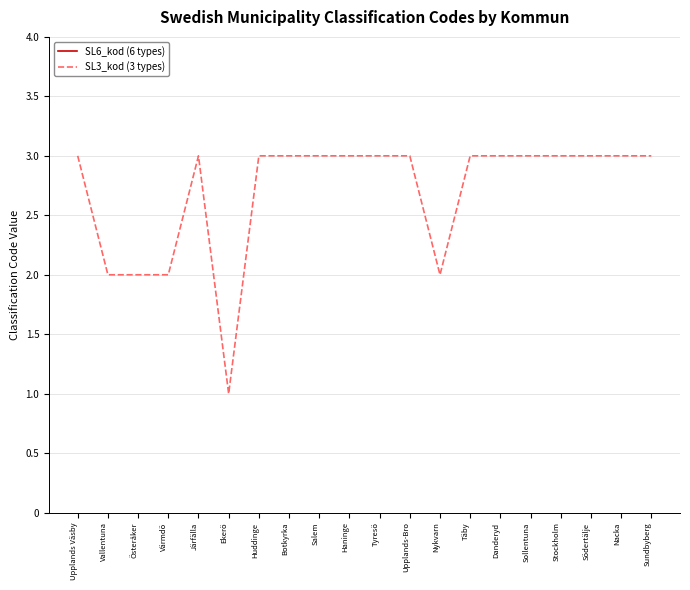

How many data points in SL6_kod (6 types) are less than 30?

5